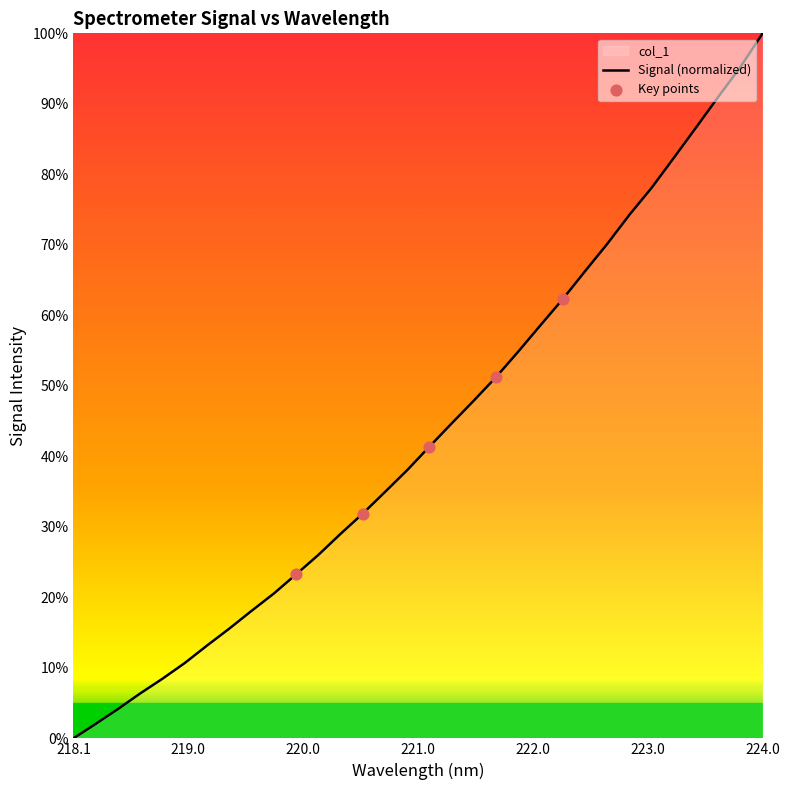

What is the ratio of the value at 218.442 to the value at 219.589?

0.2